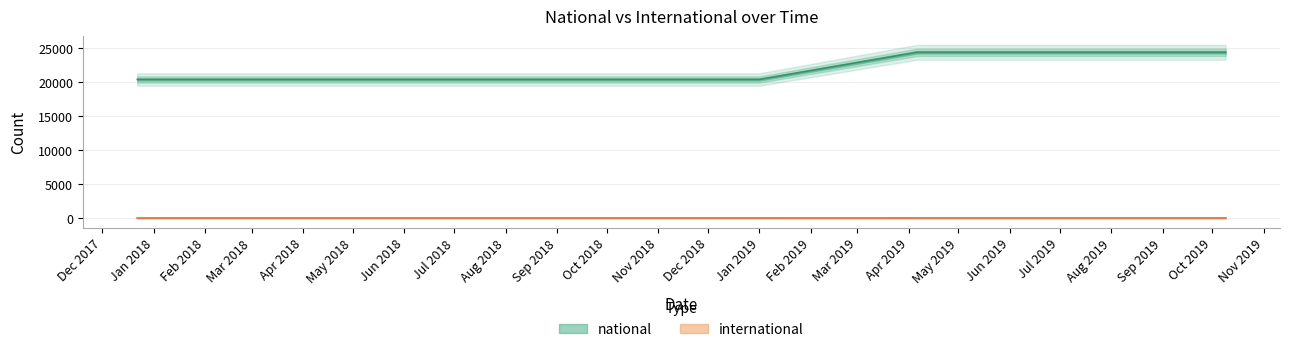

The chart shows a value of 6651 at Jul 2019. True or false?

False